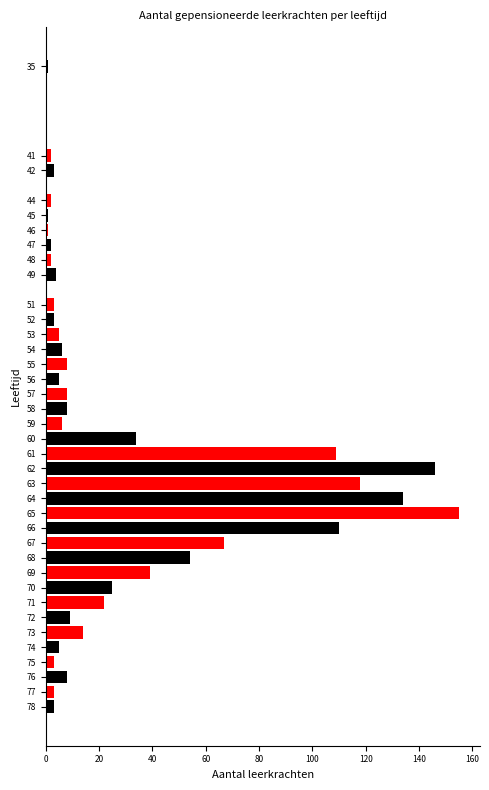

Between 62 and 69, which is larger?

62